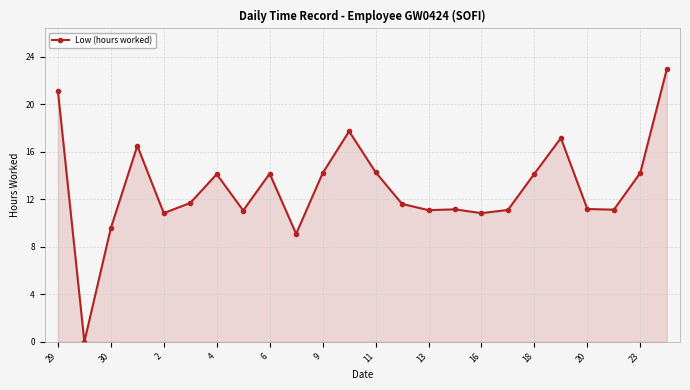

What is the value of the 20th point from the left?

17.1